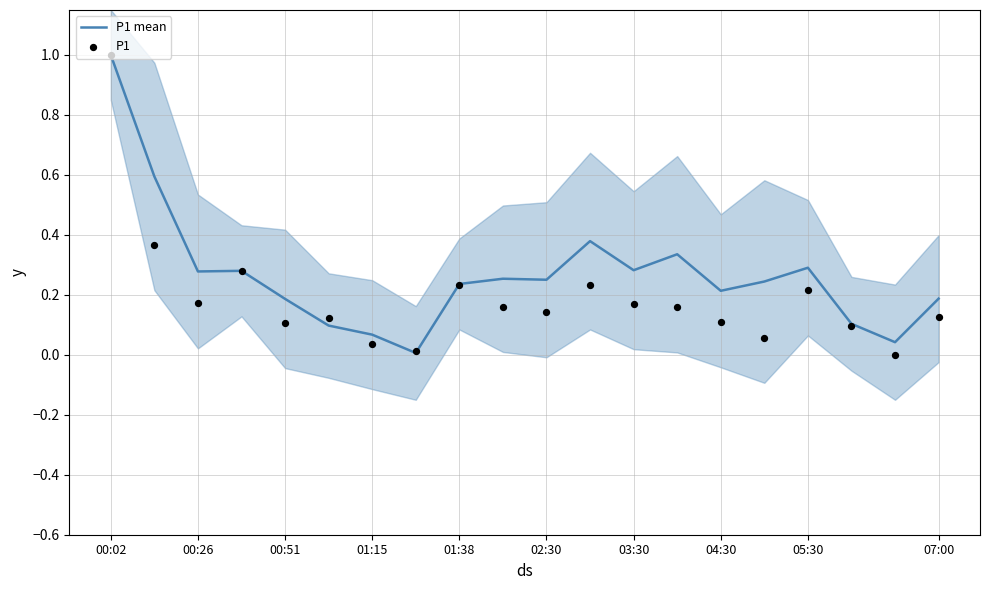

Which series has the largest Y range (max minus min)?

P1